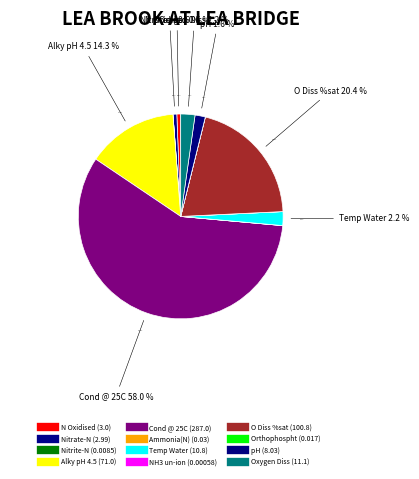

Count the number of slices in the pie.

12